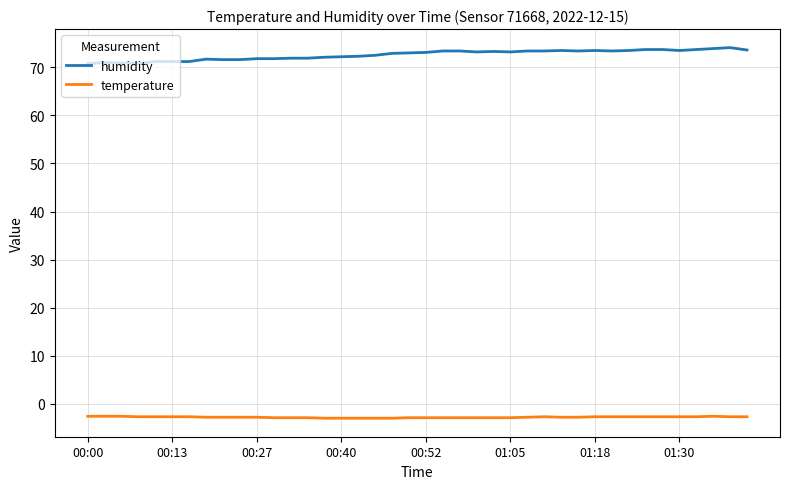

Rank the series by their maximum value, from highest to lowest.

humidity, temperature